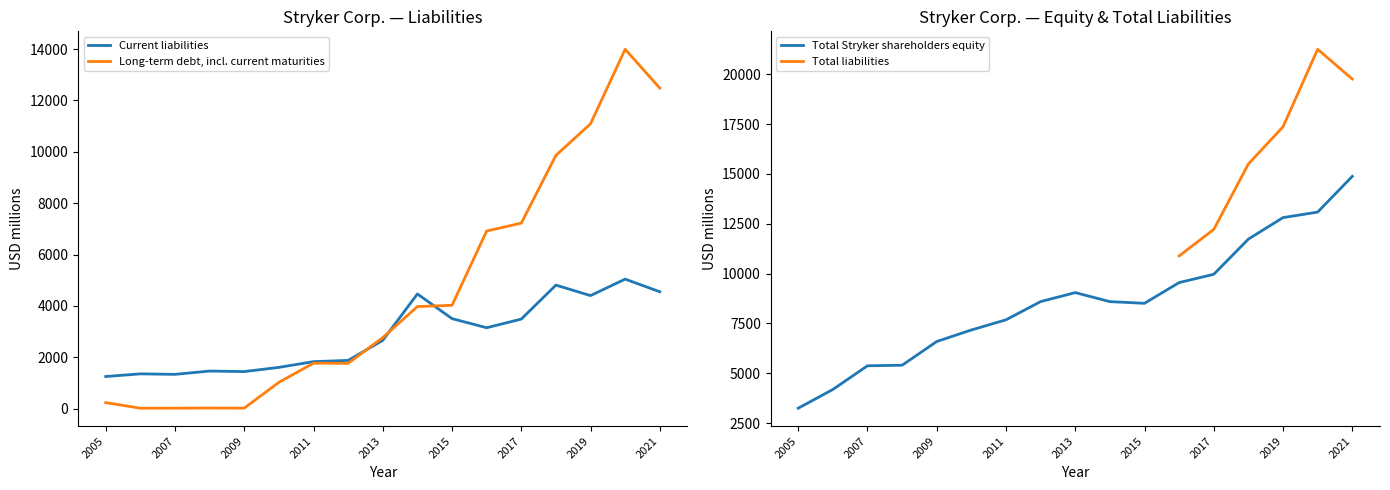

How many values in the Long-term debt, including current maturities series are below 2764?

8